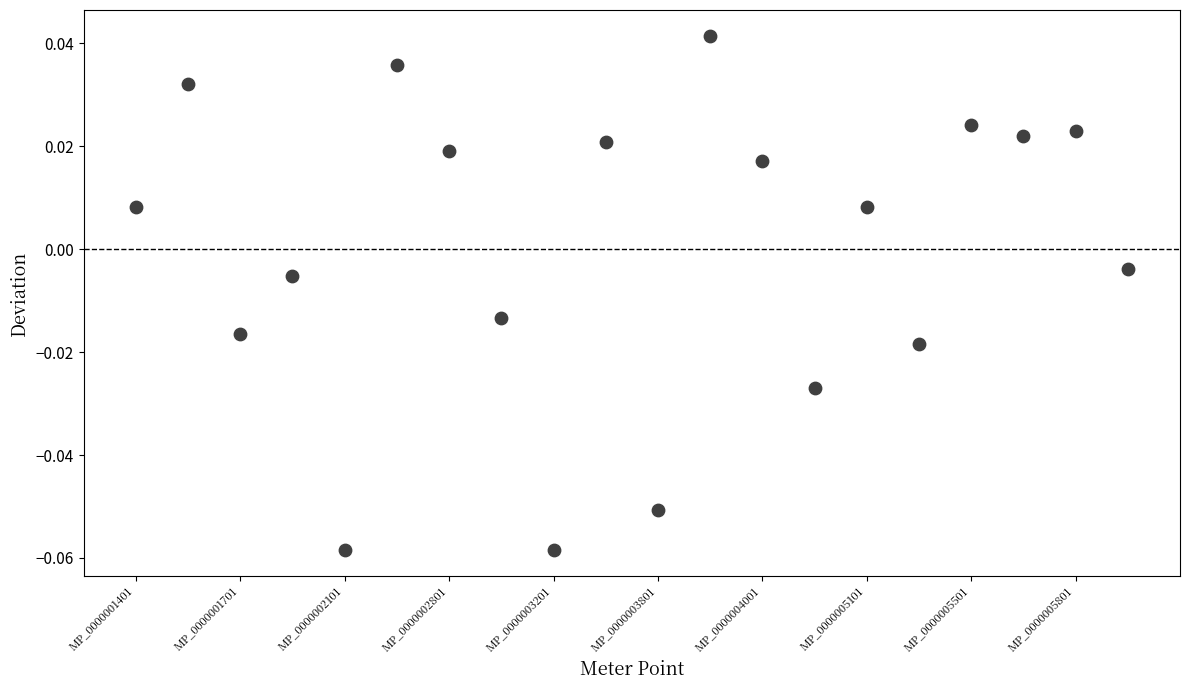

What is the range of X values (max minus min)?

19.0